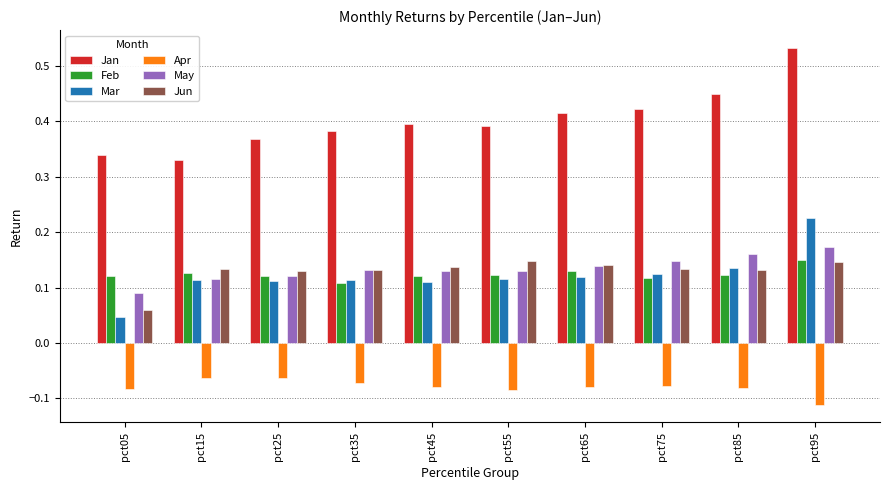

How many May values are between 0 and 1?

10